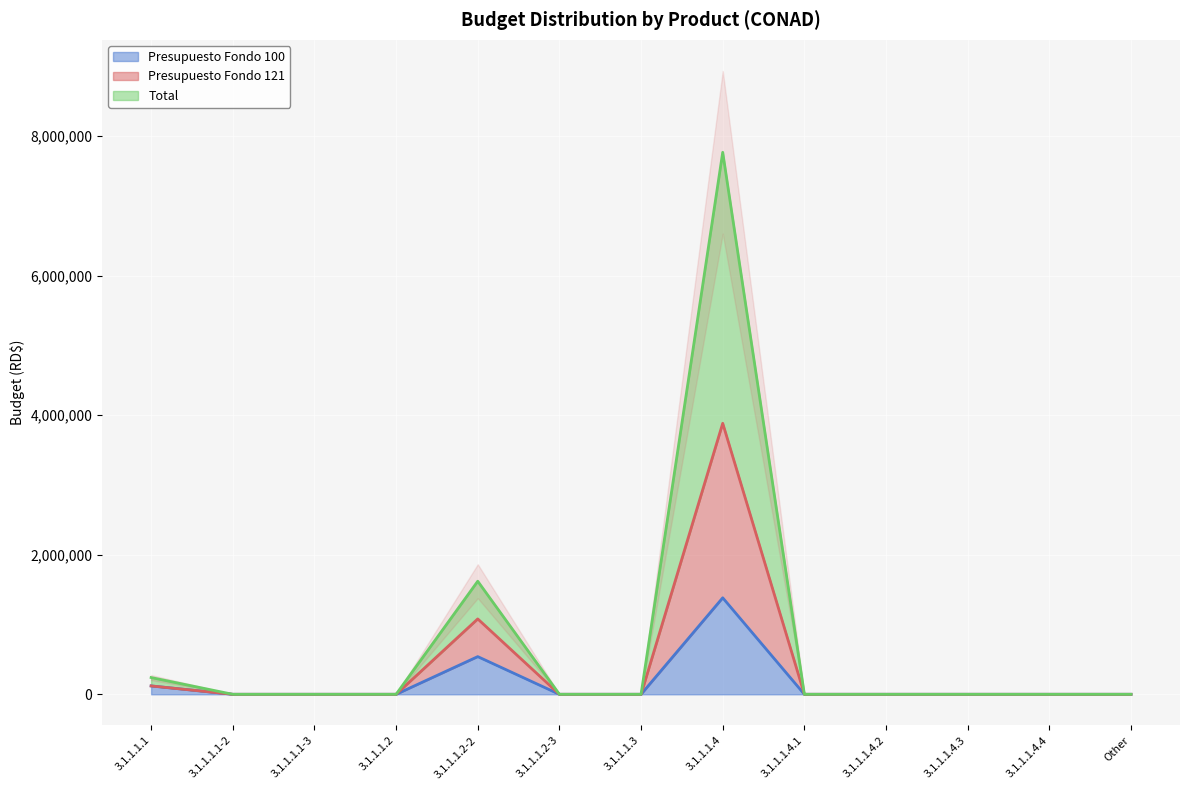

Between 3.1.1.1.3 and 3.1.1.1.2, which is larger?

3.1.1.1.3